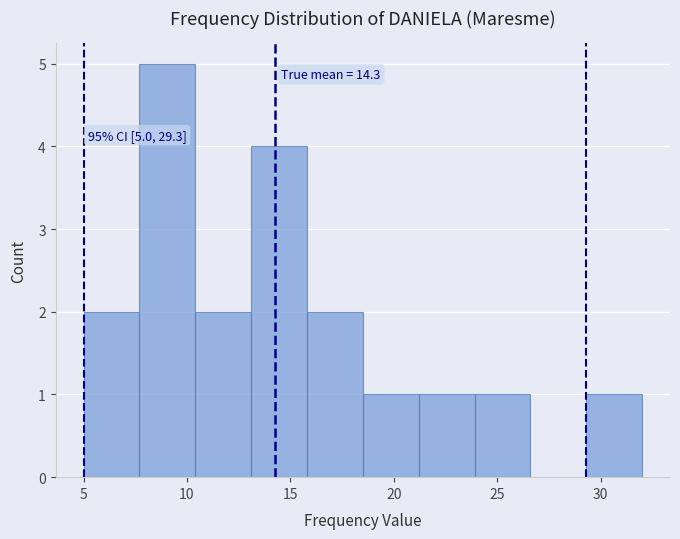

Over which range of the x-axis is the bar tallest?

7.7 to 10.4